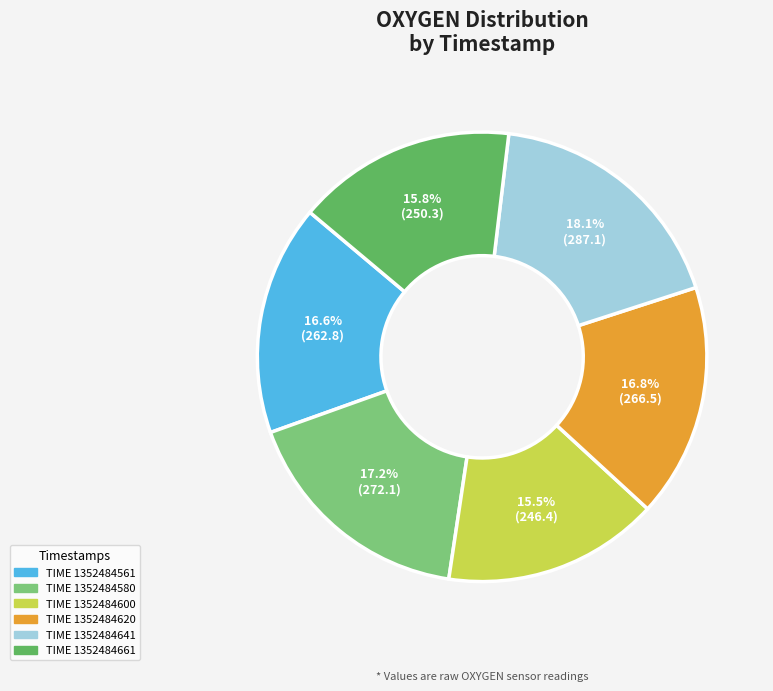

Does any single category account for the majority?

No